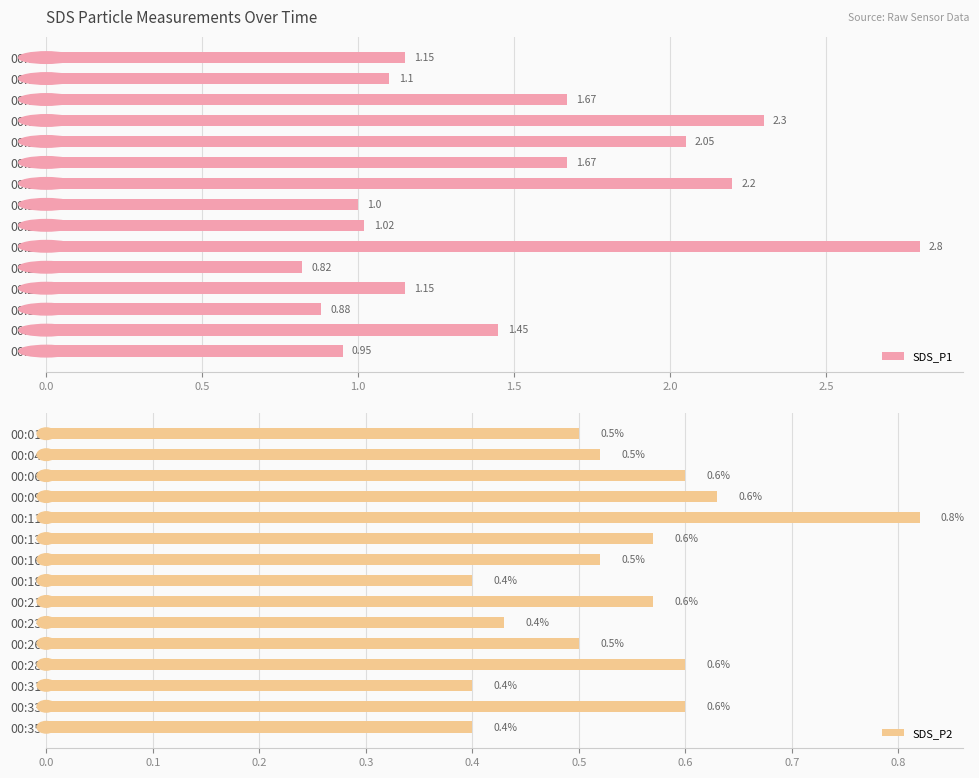

What is the average value of the SDS_P1 series?

1.5